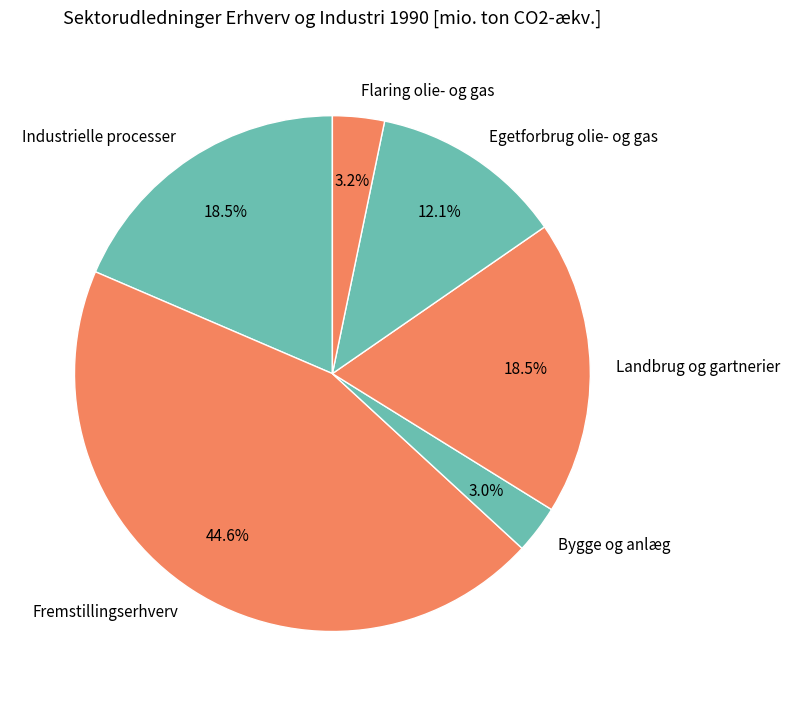

Which has a higher value, Fremstillingserhverv or Egetforbrug olie- og gas?

Fremstillingserhverv